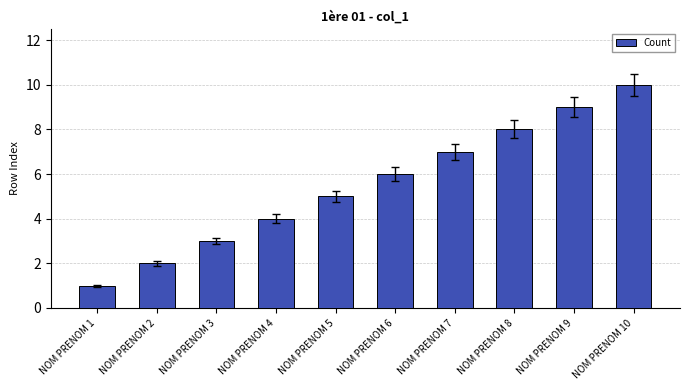

Is it true that the value at NOM PRENOM 5 is 5?

True